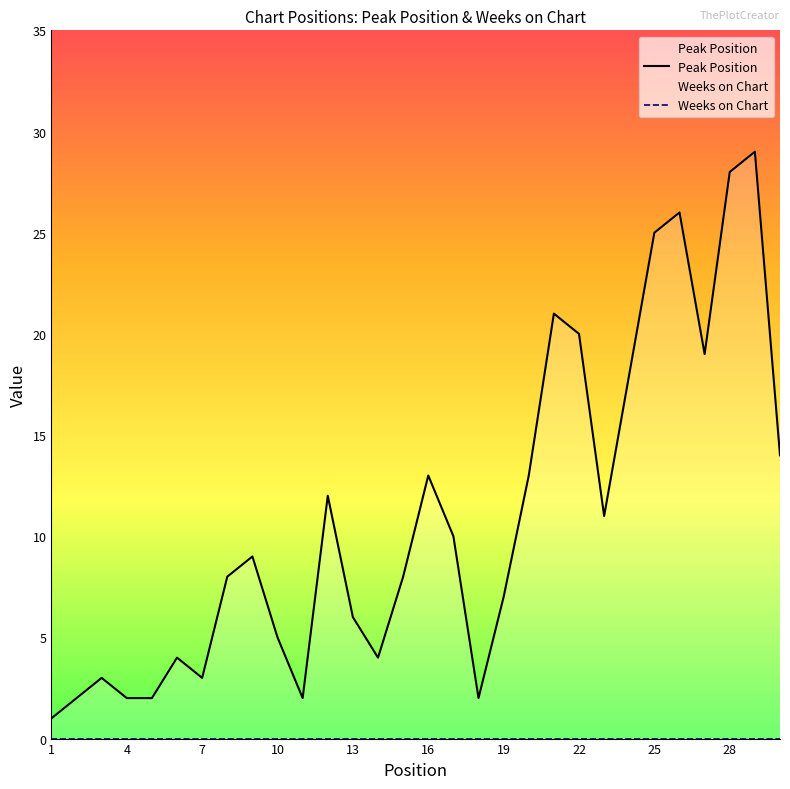

How many lines are shown in the chart?

2